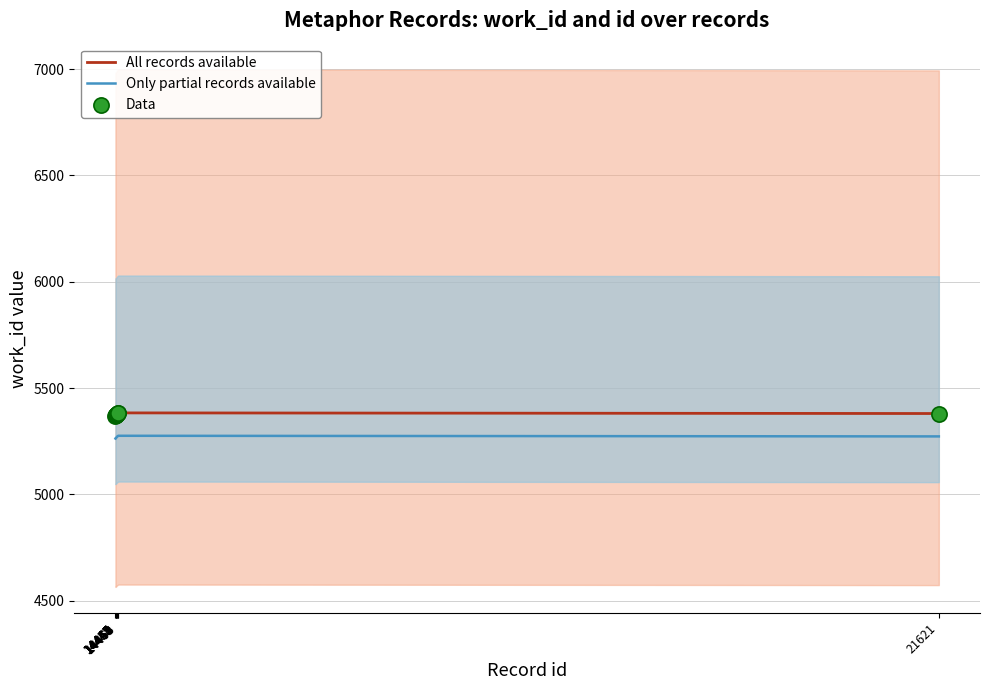

At how many categories does at least one series exceed 5364?

10